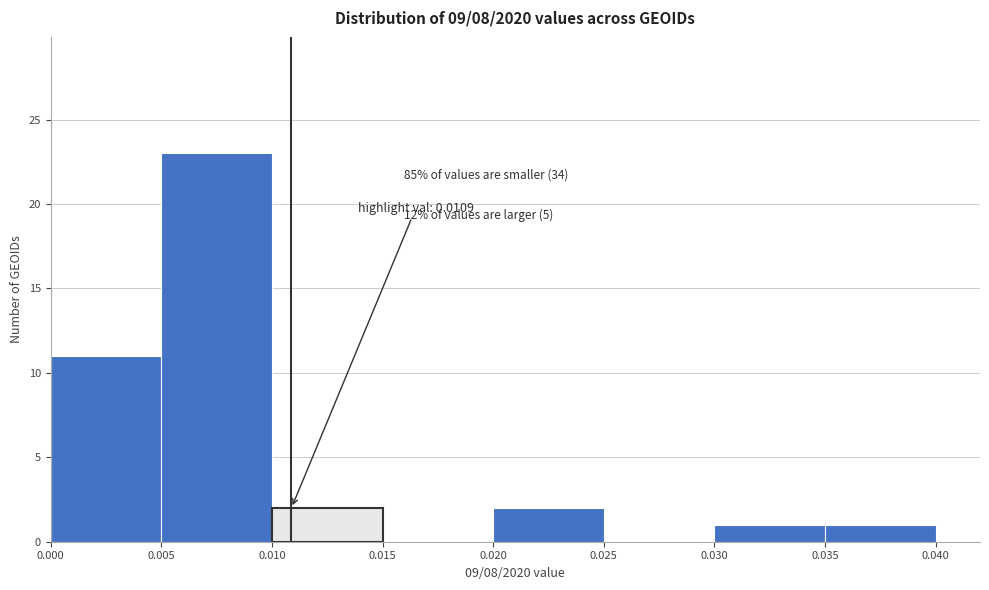

Which range on the x-axis has the tallest bar?

0.005 to 0.010